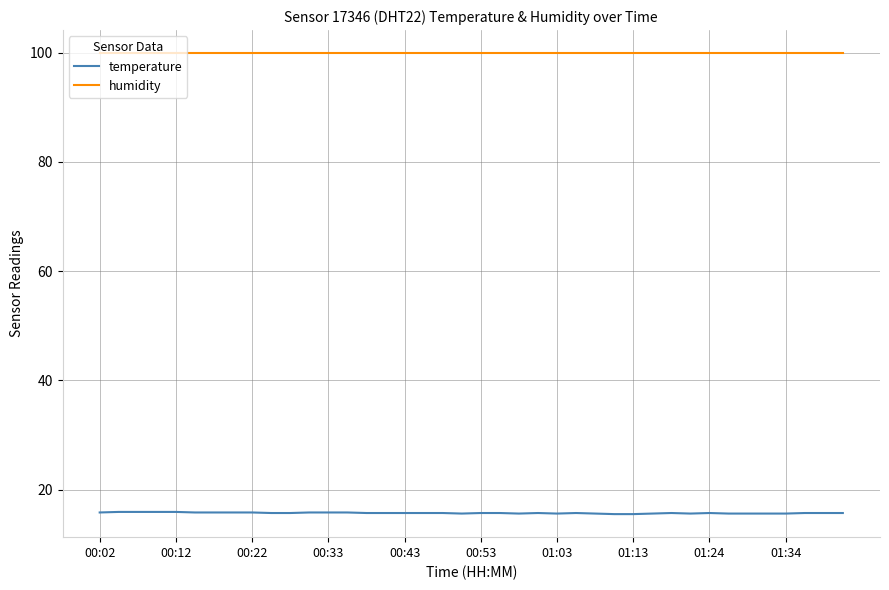

What is the minimum value shown in the chart?

15.5